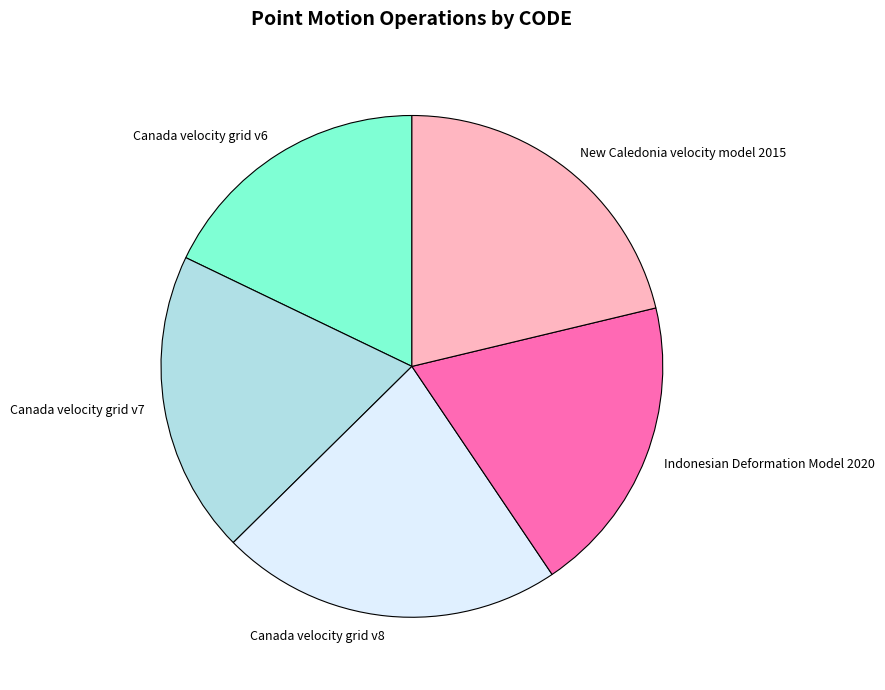

Is there any slice that represents more than half of the pie?

No